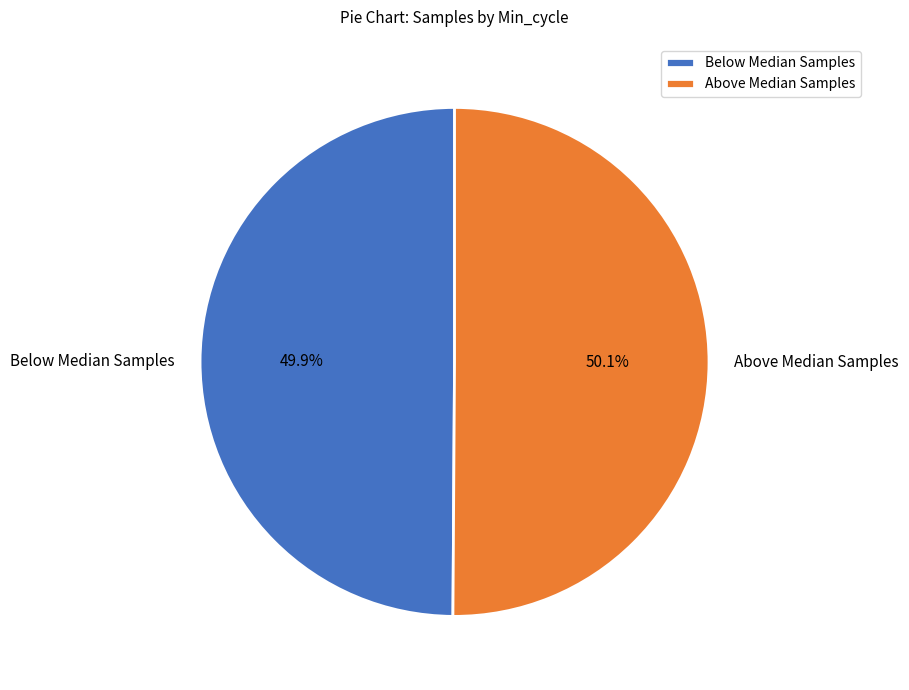

Is there any slice that represents more than half of the pie?

Yes